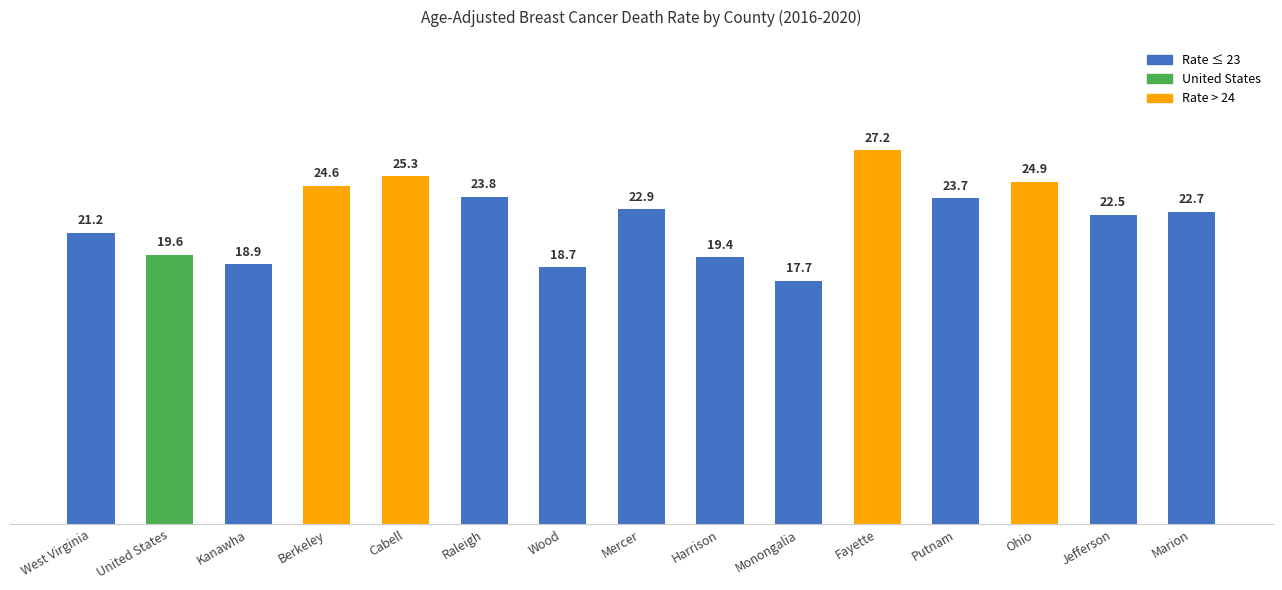

Between Fayette and Putnam, which is larger?

Fayette